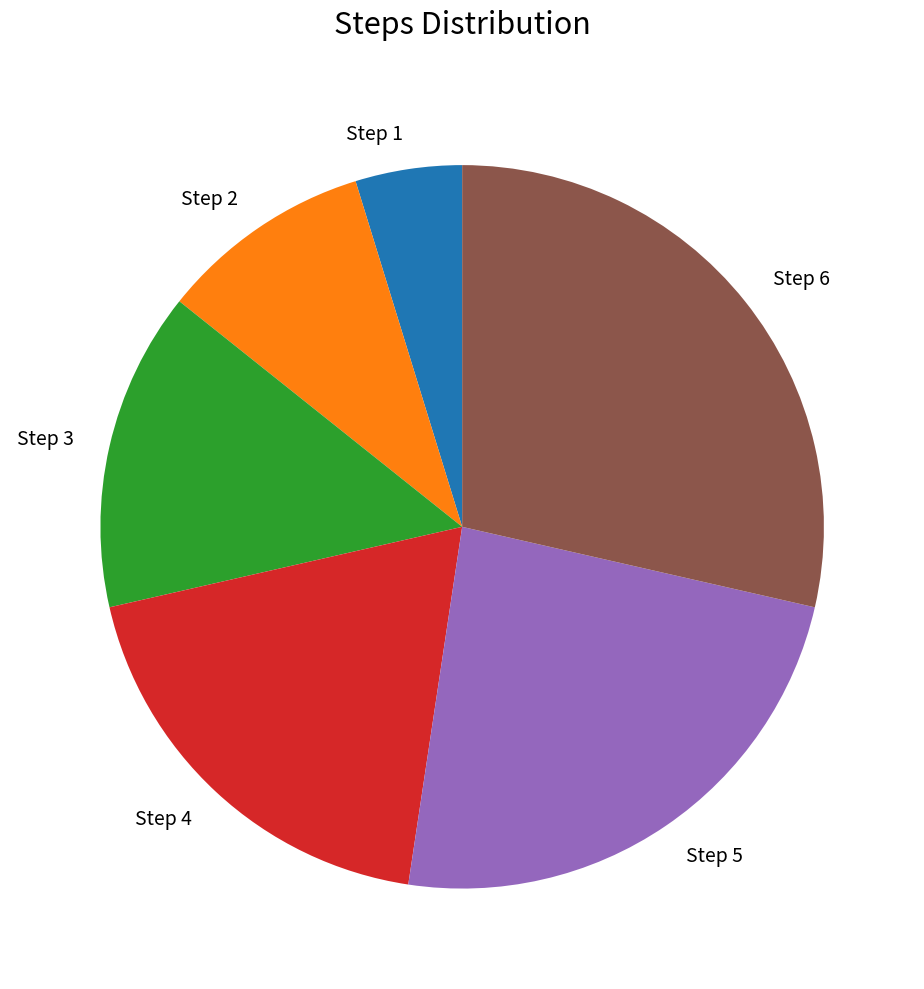

What is the ratio of the value at Step 4 to the value at Step 1?

4.0